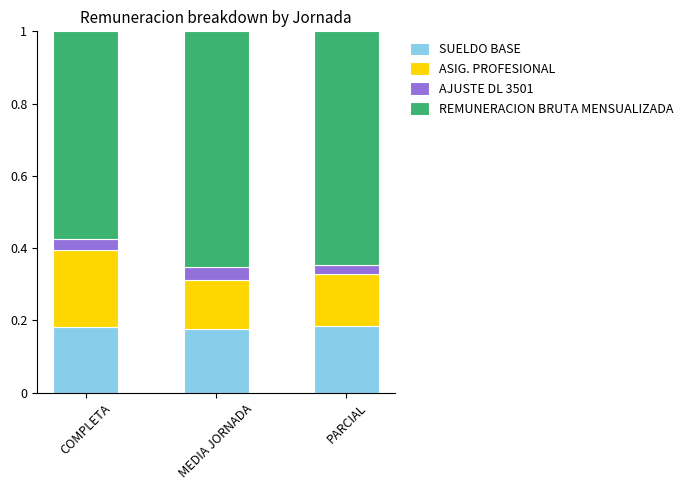

What is the total value across all series at MEDIA JORNADA?

1.0